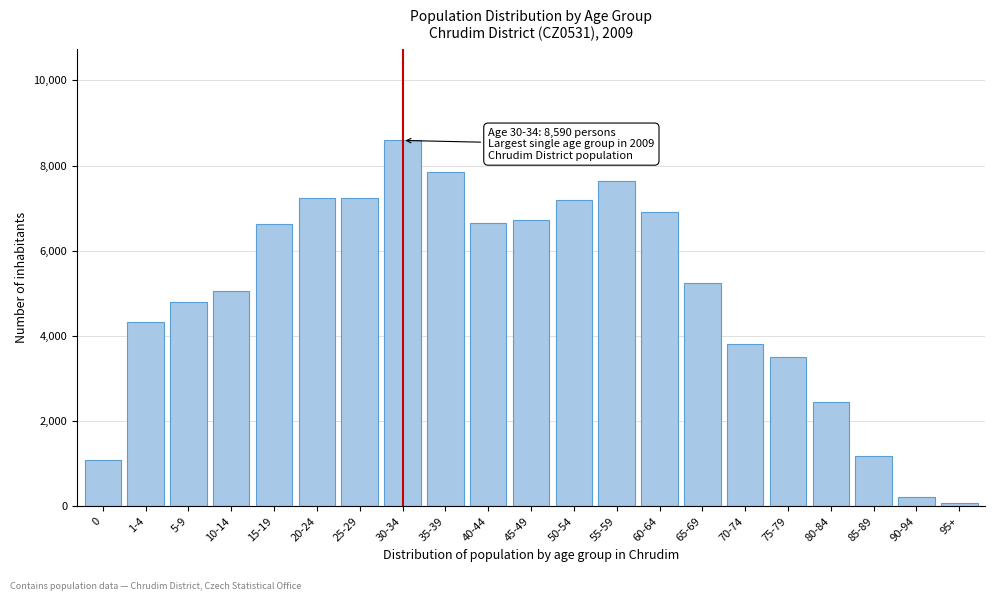

What is the greatest value displayed?

8590